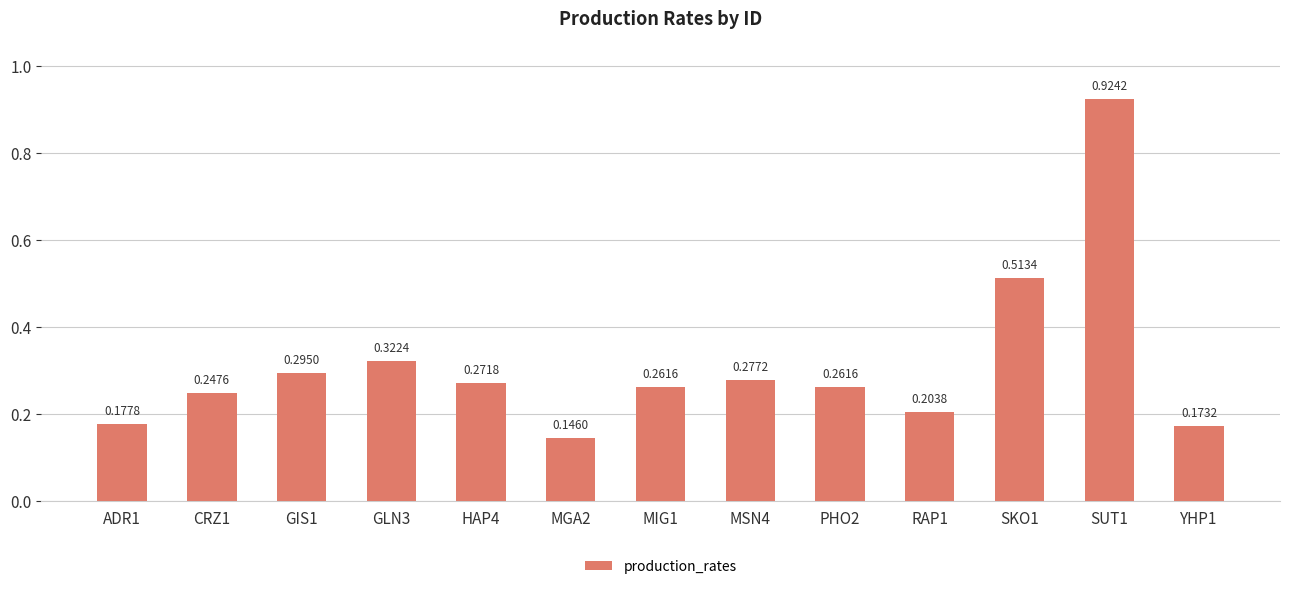

How many bars are there in total?

13